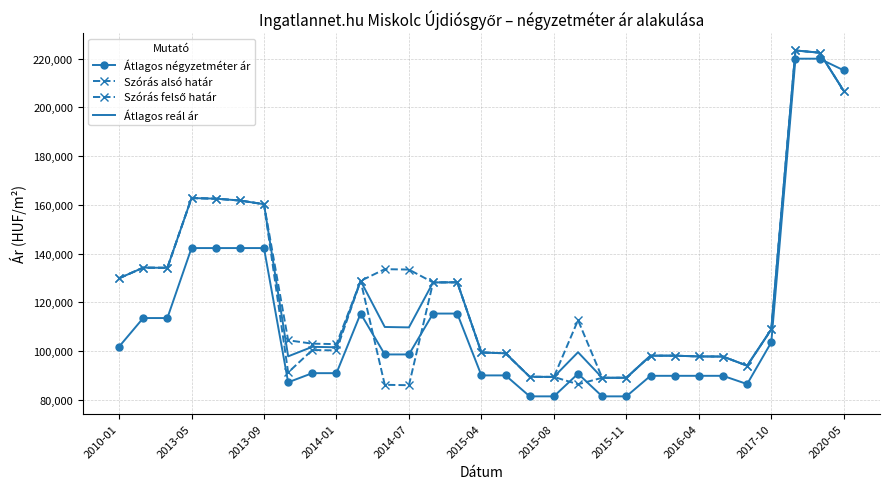

Reading left to right, transcribe all the data shown in this chart.

Átlagos négyzetméter ár: 101771	113541	113541	142268	142268	142268	142268	87168	90918	90918	115384	98601	98601	115384	115384	90000	90000	81395	81395	90697	81395	81395	89830	89830	89830	89830	86440	103584	220000	220000	215217
Szórás alsó határ: 129855	134229	134157	162797	162545	161793	160269	91223	100424	100245	128803	86140	85974	128156	128221	99413	99067	89440	89373	86358	89019	89042	98099	98099	97785	97737	93980	108900	223382	222463	206760
Szórás felső határ: 129855	134229	134157	162797	162545	161793	160269	104425	103020	102841	128803	133608	133442	128156	128221	99413	99067	89440	89373	112668	89019	89042	98099	98099	97785	97737	93980	108900	223382	222463	206760
Átlagos reál ár: 129855	134229	134157	162797	162545	161793	160269	97824	101722	101543	128803	109874	109708	128156	128221	99413	99067	89440	89373	99513	89019	89042	98099	98099	97785	97737	93980	108900	223382	222463	206760